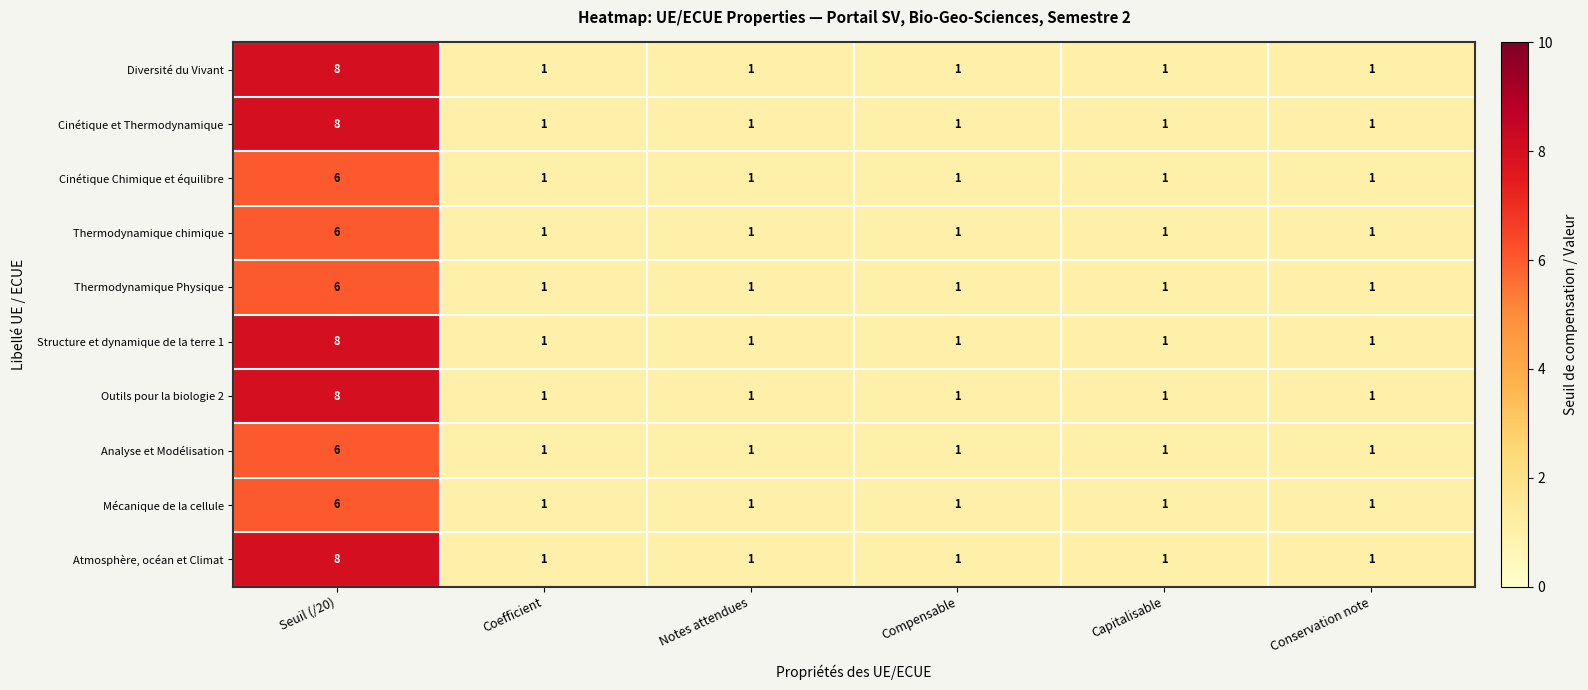

The value of Cinétique et Thermodynamique at Notes attendues is 0. True or false?

False